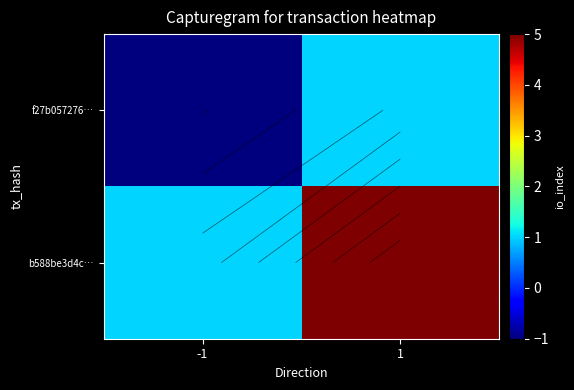

Which series has the largest total across all categories?

b588be3d4c…